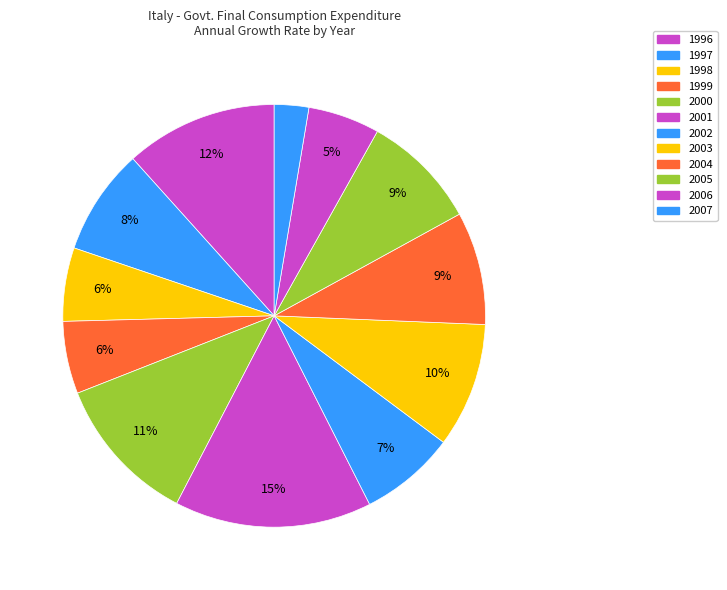

What is the smallest slice in the pie chart?

2007